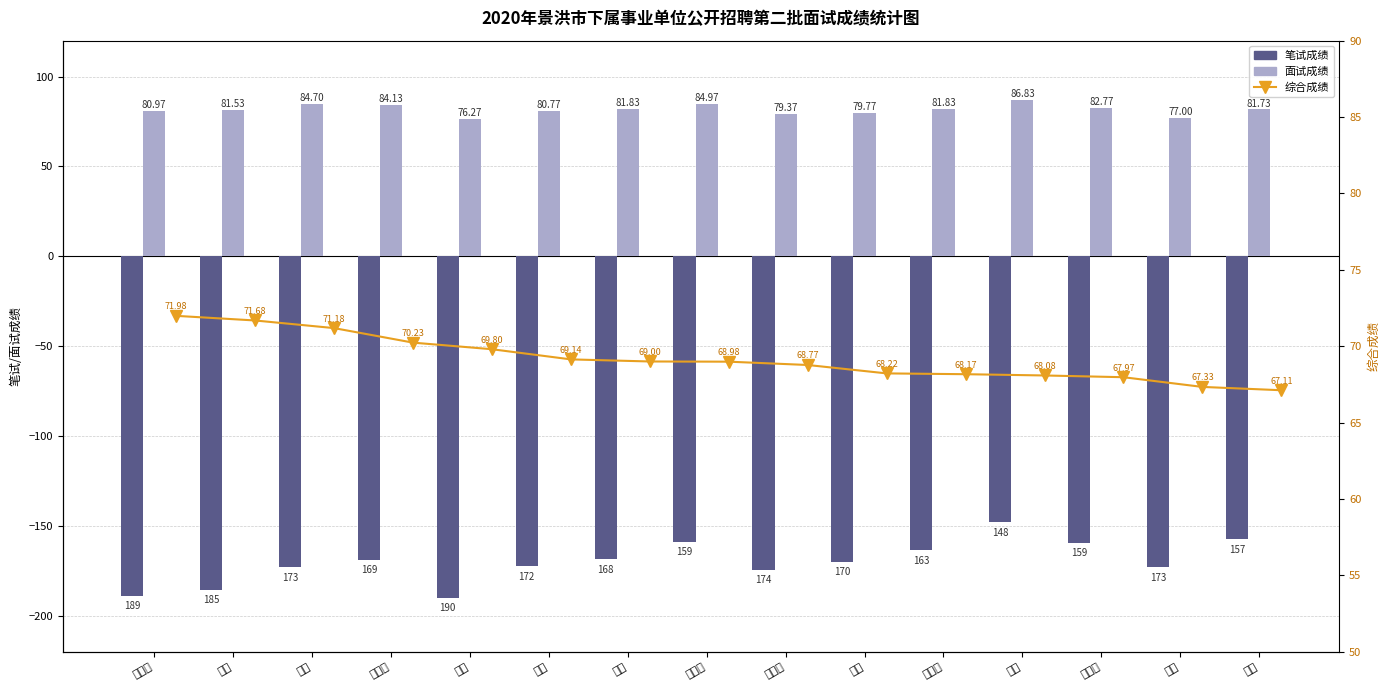

List the series in order of their peak value, highest first.

面试成绩, 综合成绩, 笔试成绩